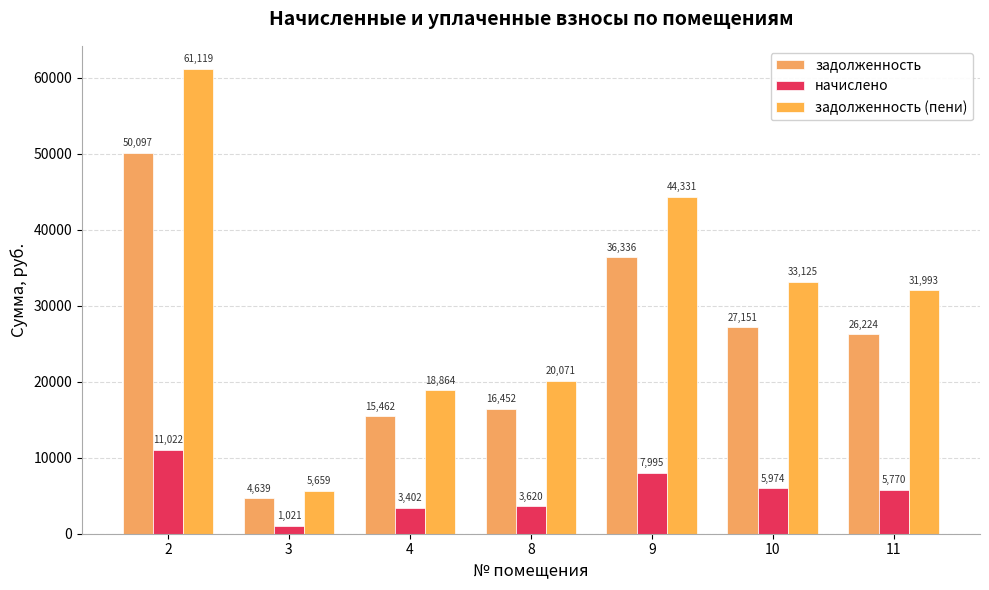

What is the value of the задолженность bar at the 2nd from the left?

4638.6